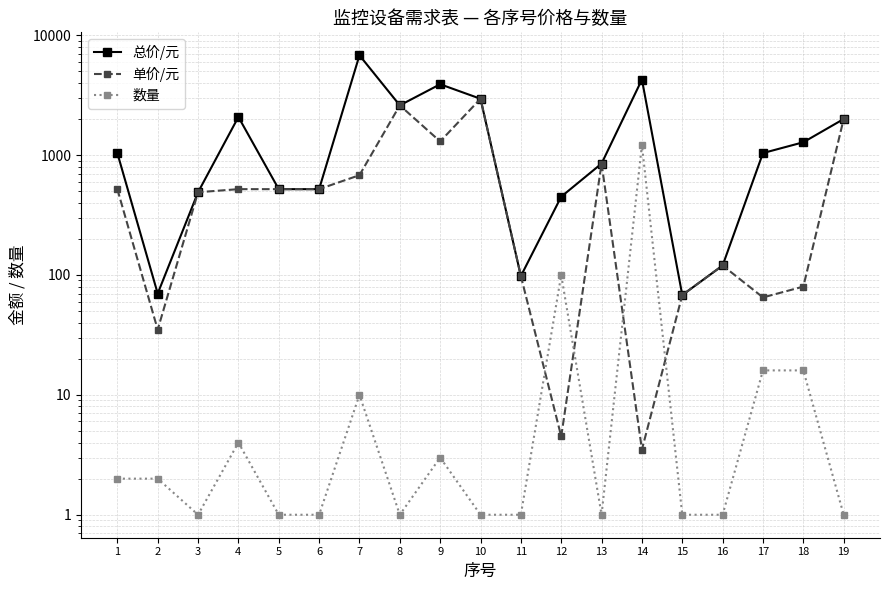

Rank the series at 5 from lowest to highest value.

数量, 总价/元, 单价/元